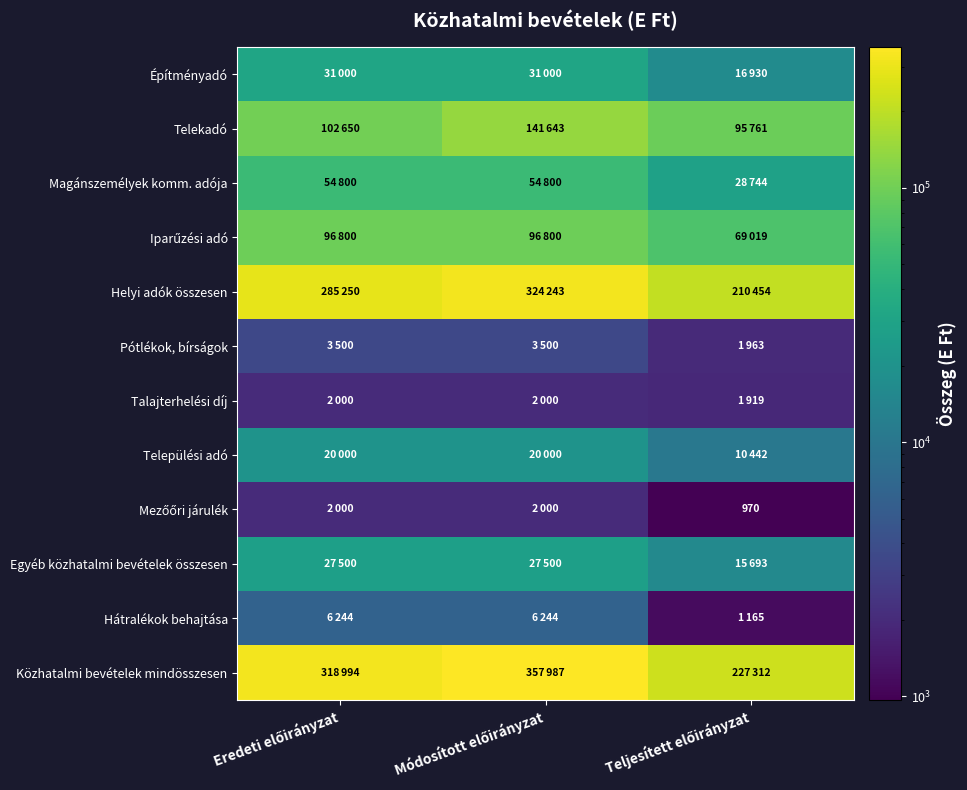

Is it true that Magánszemélyek komm. adója equals 74119 at Módosított előirányzat?

False